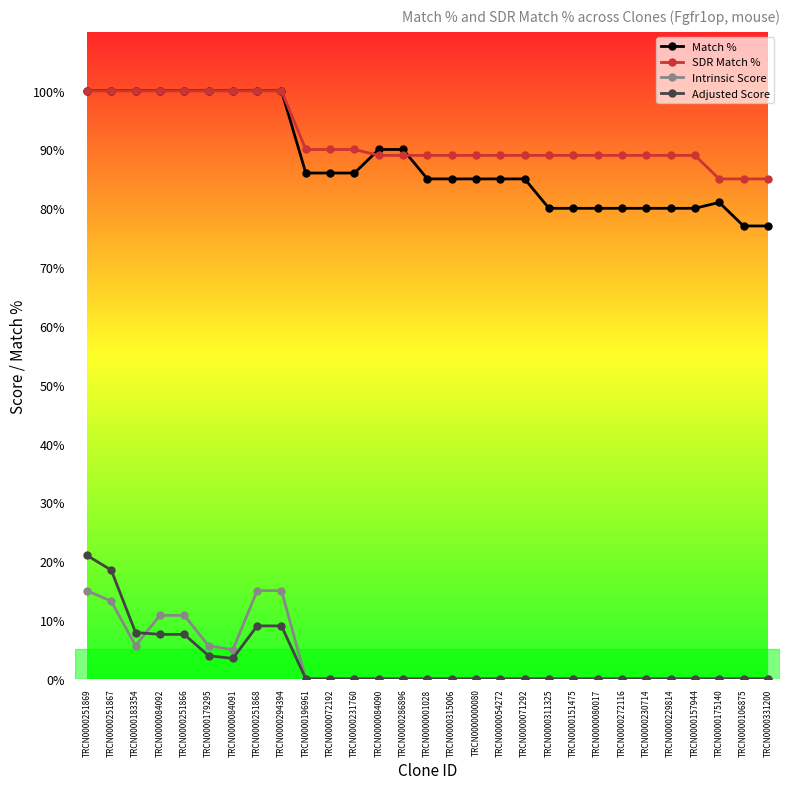

True or false: Adjusted Score and SDR Match % intersect in this chart.

False